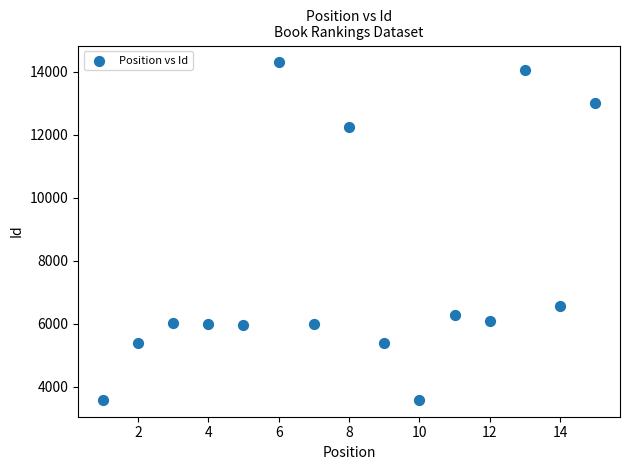

What Y value in the scatter plot is closest to 8940?

6573